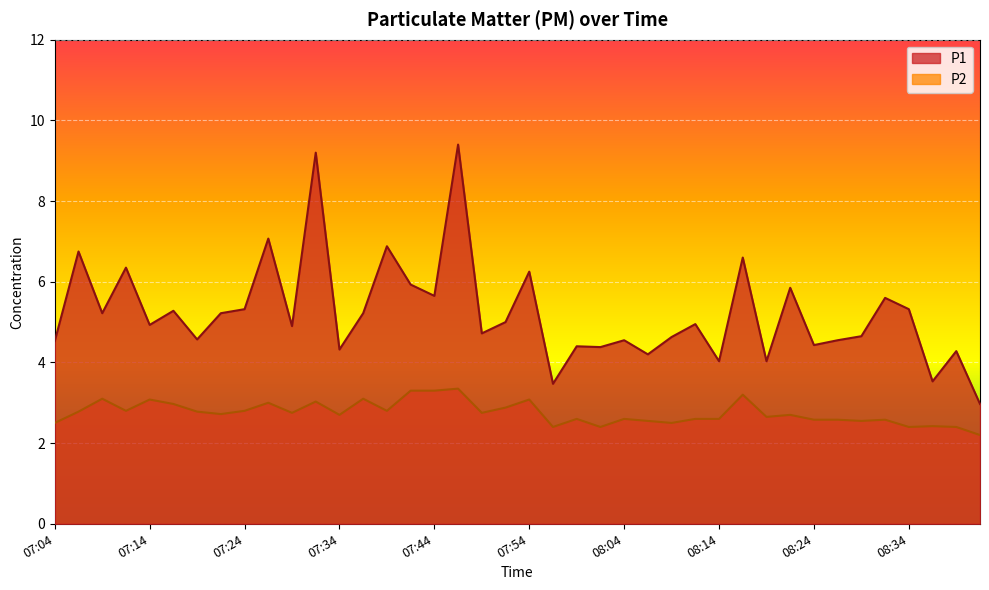

True or false: P1 has a value of 4.5 at 08:26.

True